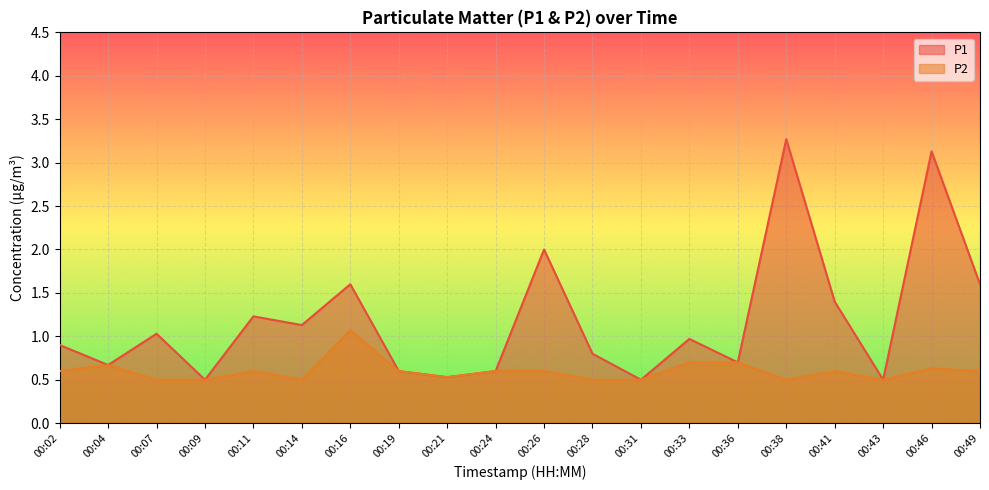

The P1 series shows 4.9 at 00:38. True or false?

False